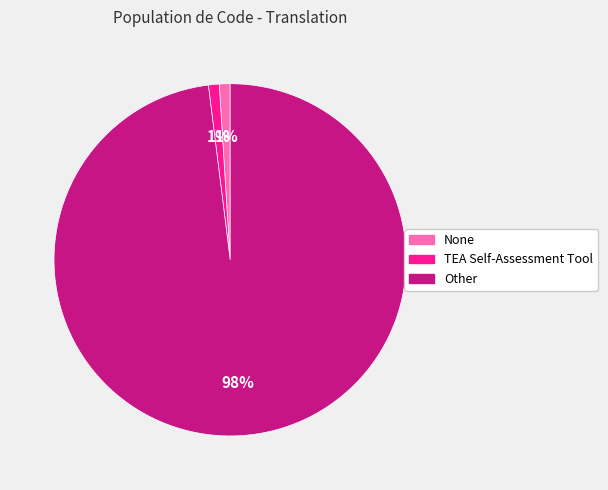

To the nearest percent, what is the difference between the largest and smallest slice percentages?

97%